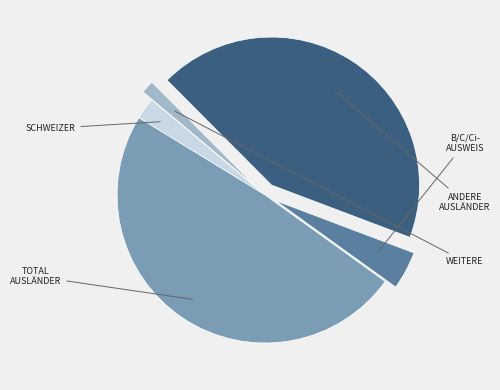

Count the number of slices in the pie.

5